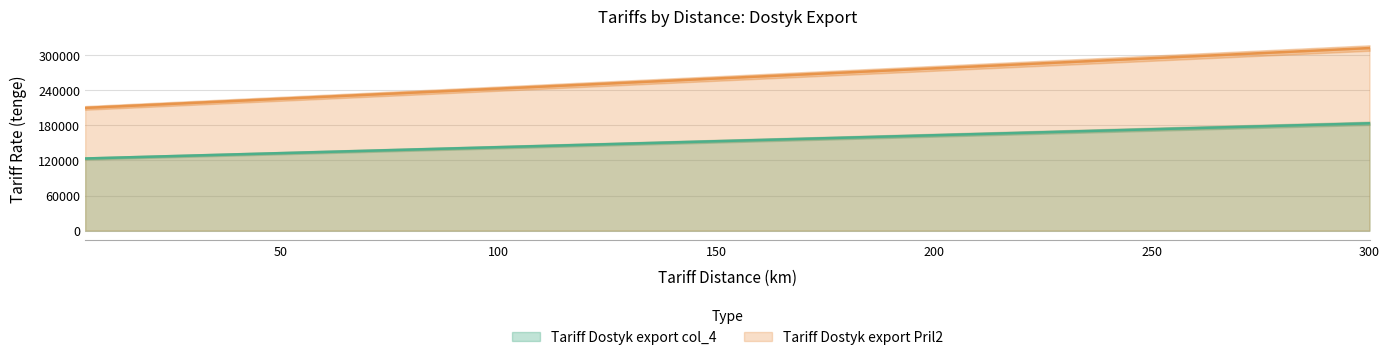

Where does the Tariff Dostyk export col_4 series first go above 142590?

120